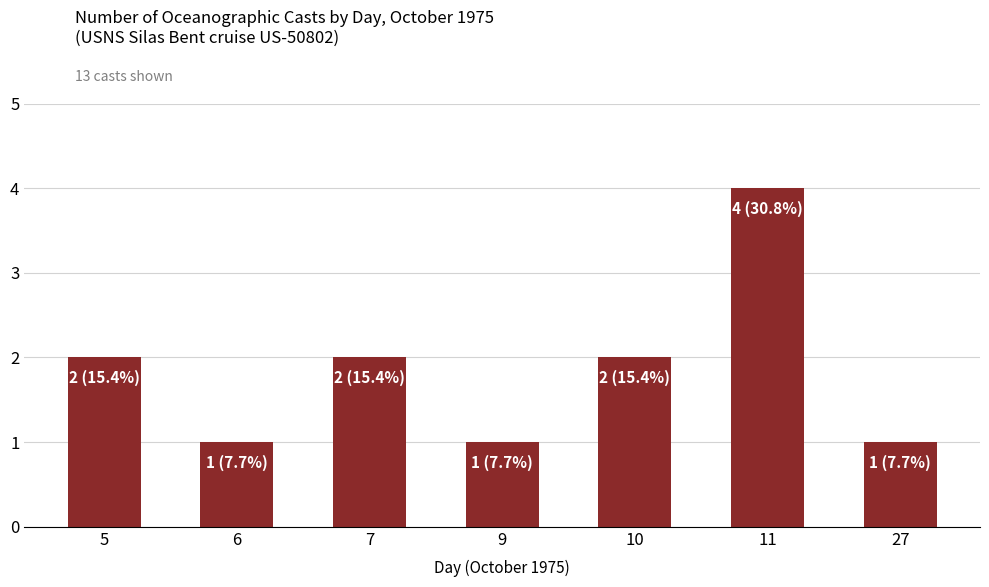

Reading left to right, extract all data points from this chart.

5=2	6=1	7=2	9=1	10=2	11=4	27=1